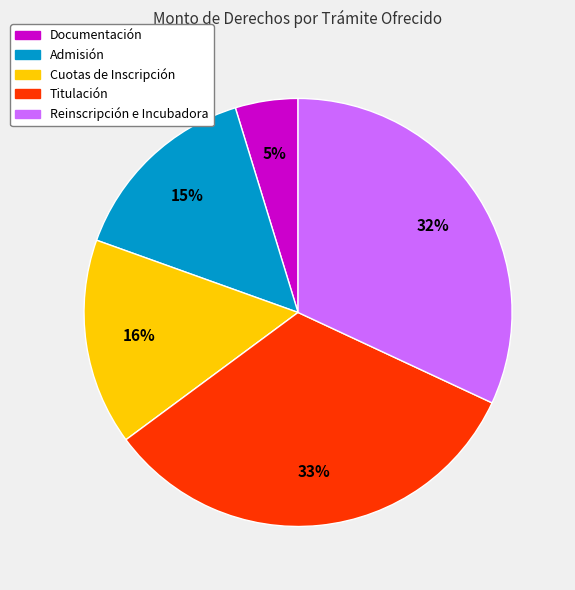

Count the number of slices in the pie.

5